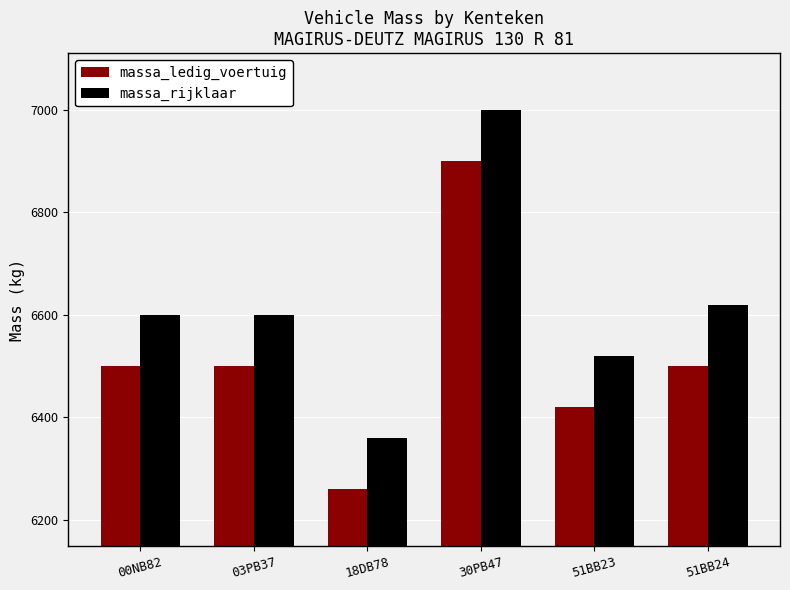

What is the maximum value shown in the chart?

7000